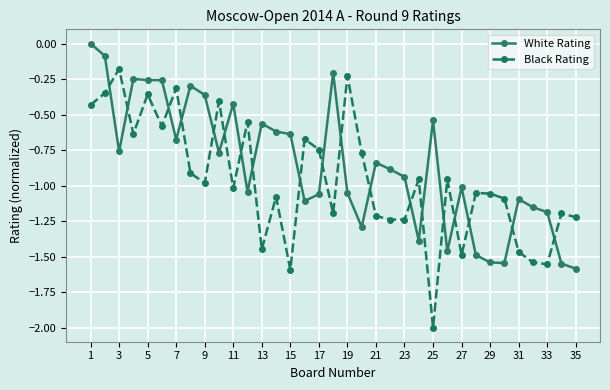

List the series in order of their overall mean, lowest first.

Black Rating, White Rating